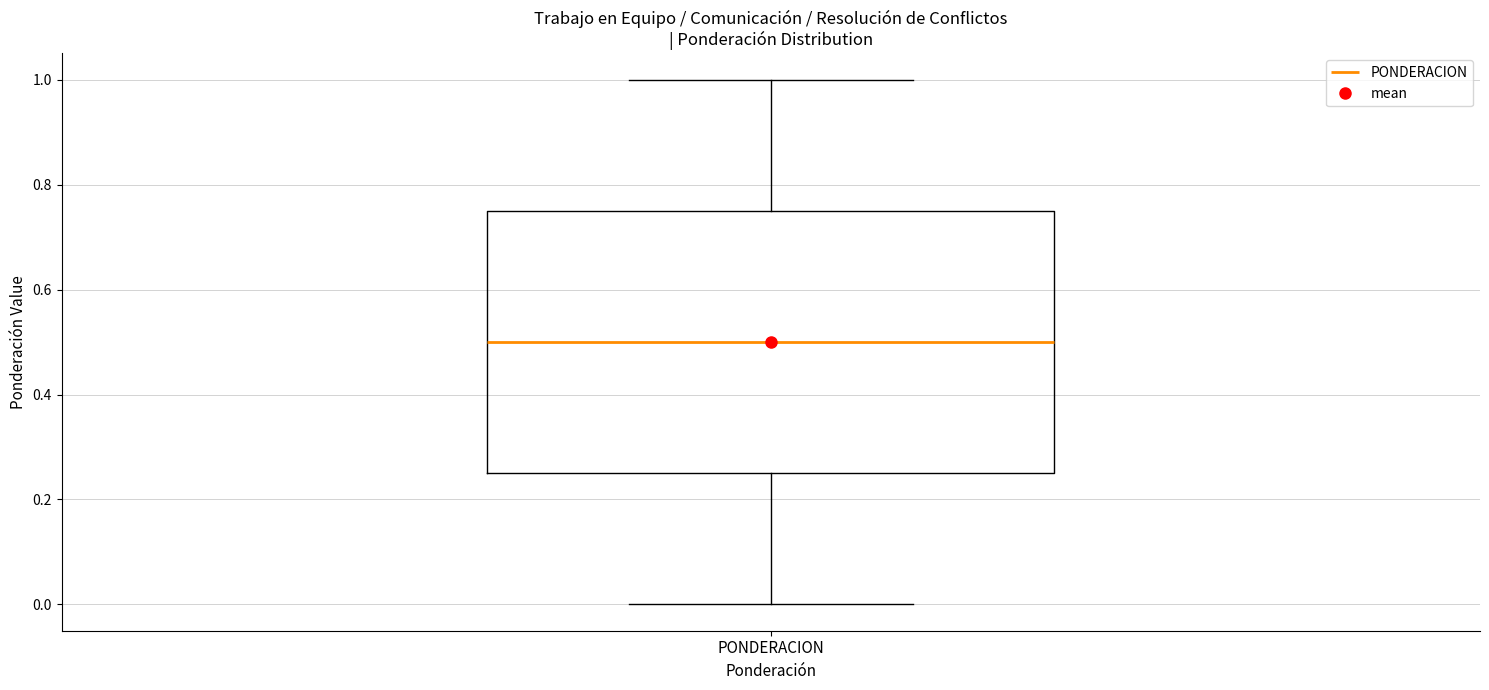

Transcribe this box plot: give where the median line is, the range the box spans, and where the two whiskers end, as read against the y-axis. The values are not printed on the chart, so give them approximately, as read against the axis.

median 0.50, box 0.26 to 0.76, whiskers 0.00 to 1.00